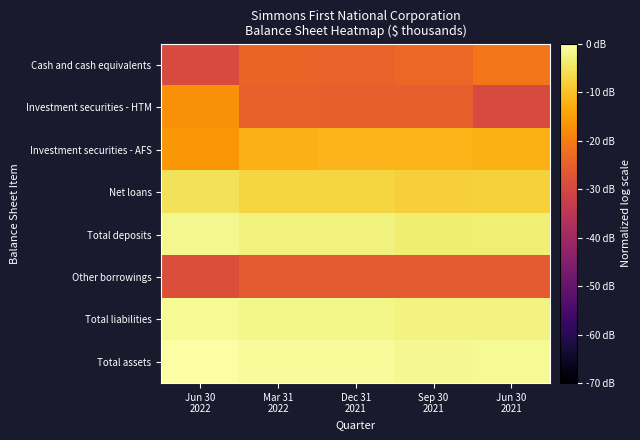

List the series in order of their peak value, lowest first.

Other borrowings, Cash and cash equivalents, Investment securities - HTM, Investment securities - AFS, Net loans, Total deposits, Total liabilities, Total assets